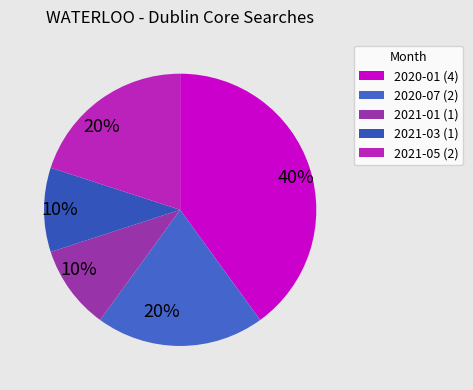

Does any single category account for the majority?

No